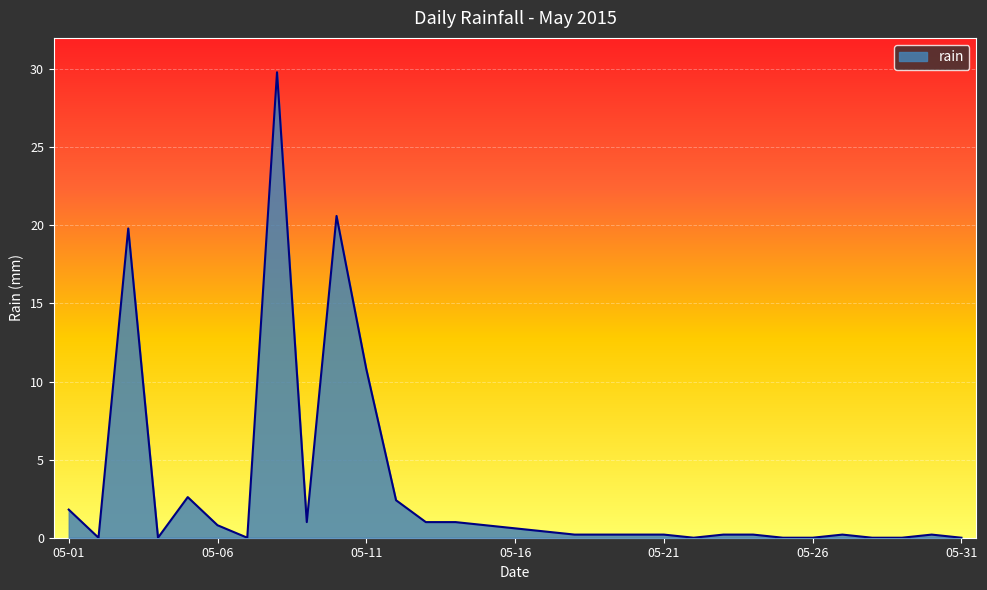

Does the chart have visible grid lines?

Yes